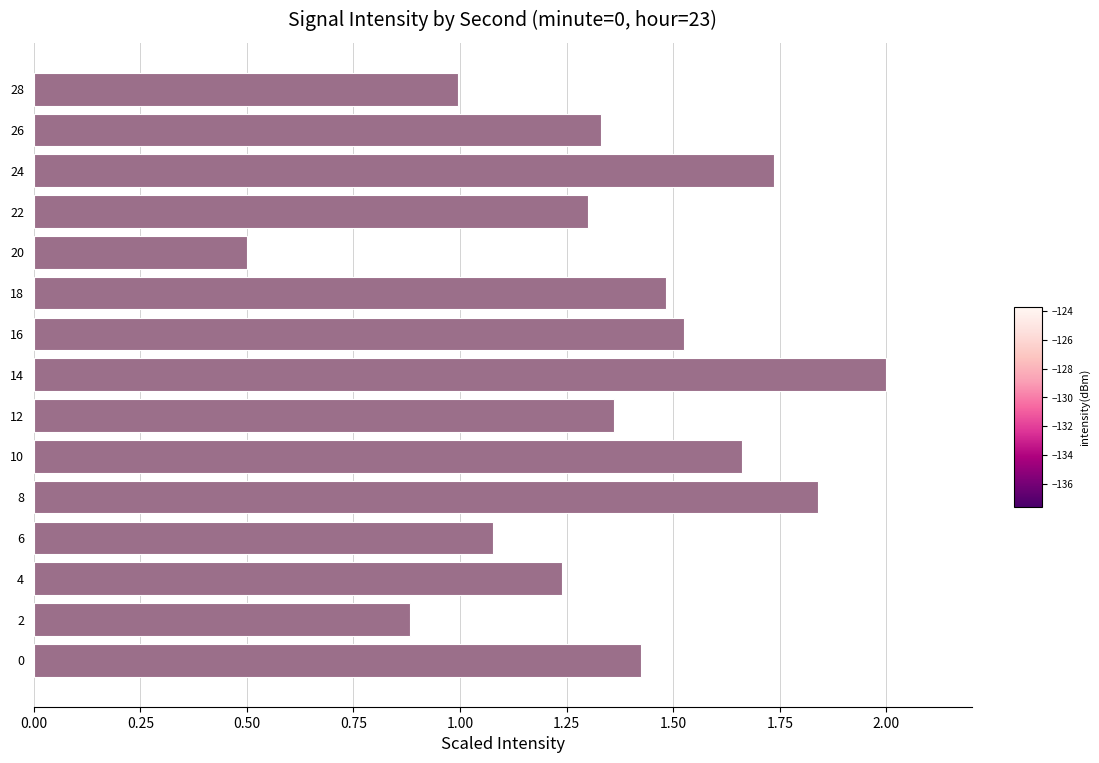

List the labels in order of value, largest first.

14, 8, 24, 10, 16, 18, 0, 12, 26, 22, 4, 6, 28, 2, 20